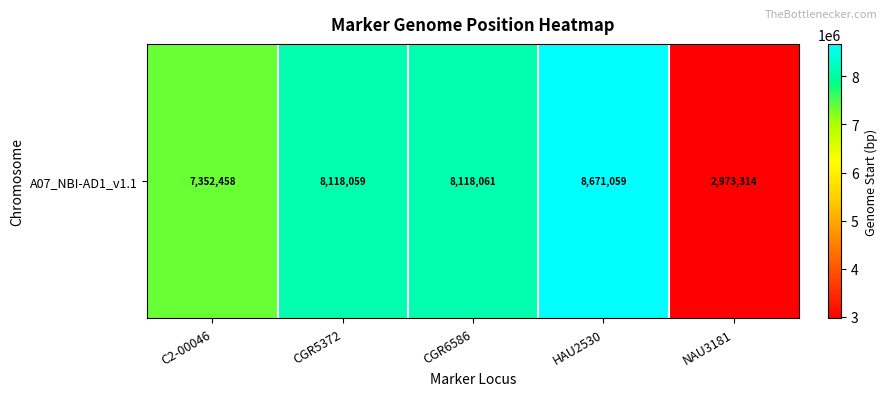

How many data points are less than 8118059?

2